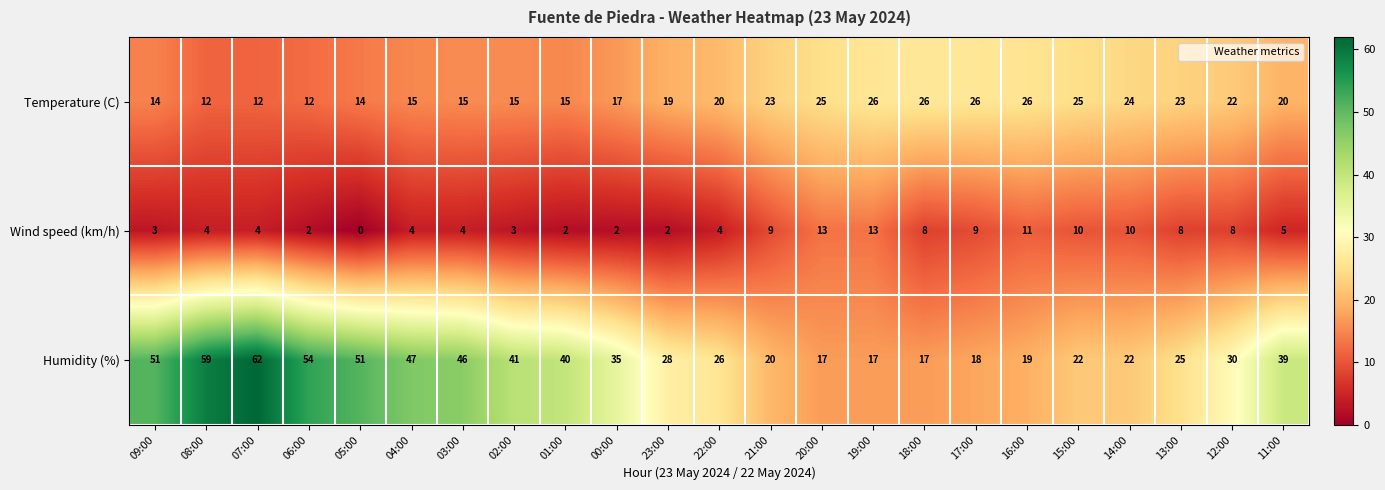

What is the spread (max minus min) of values at 05:00?

51